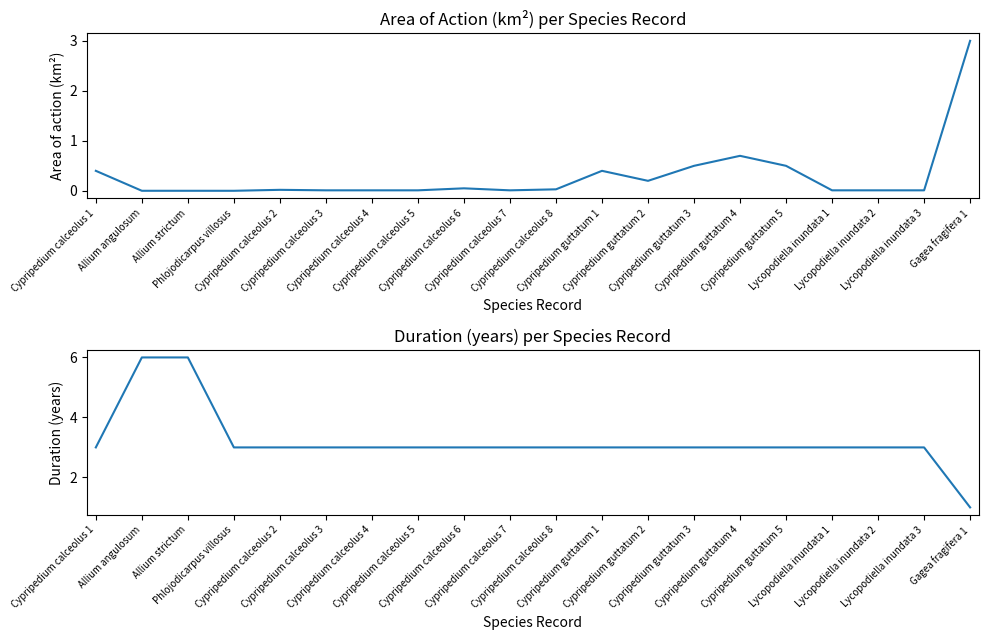

Which series has the widest spread of values?

Duration (years)